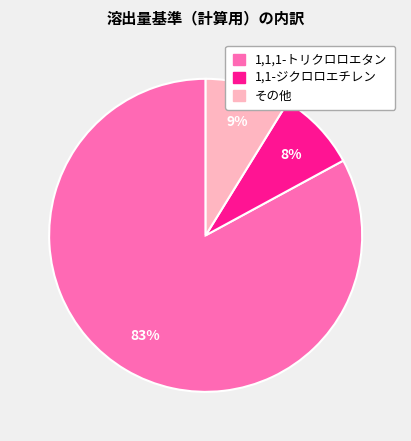

True or false: 1,1-ジクロロエチレン accounts for 19% of the total.

False